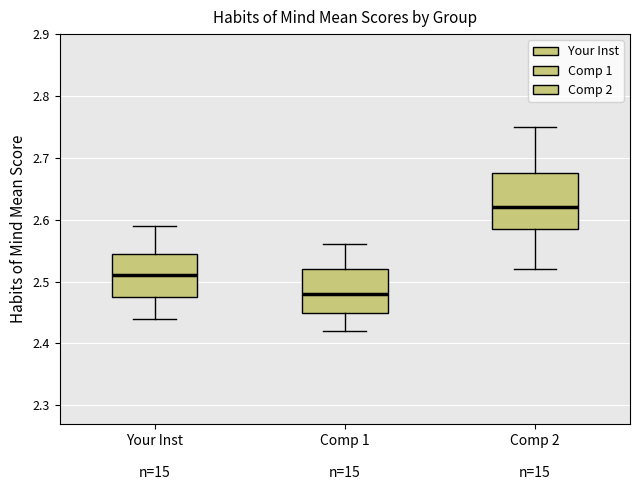

Where does the lower whisker of the box for Comp 1 n=15 end on the y-axis? The values are not printed on the chart, so give them approximately, as read against the axis.

2.42